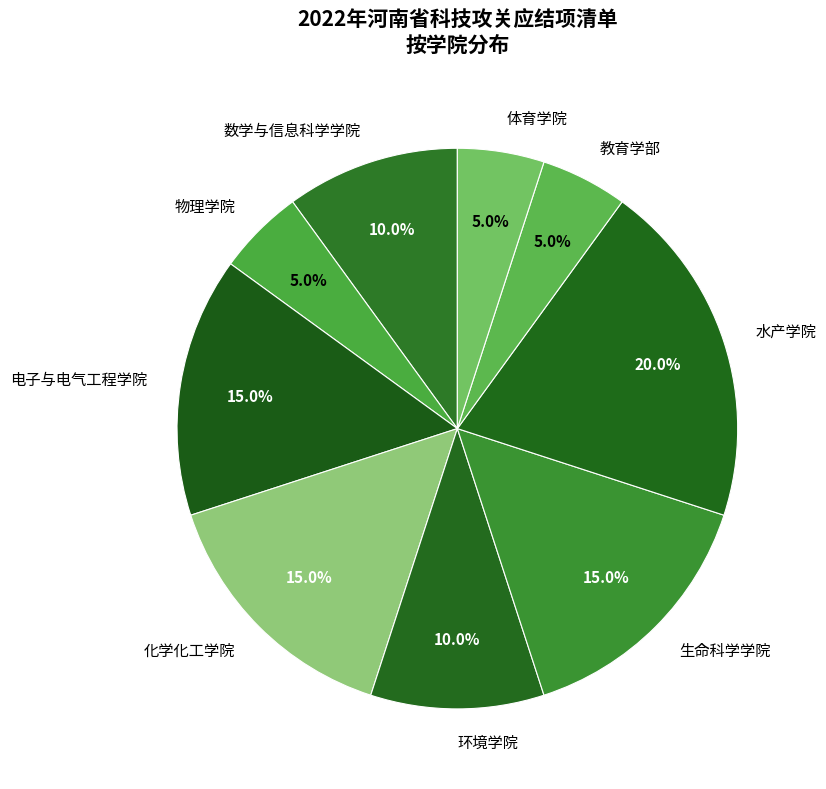

Does 体育学院 account for over 50% of the chart?

No